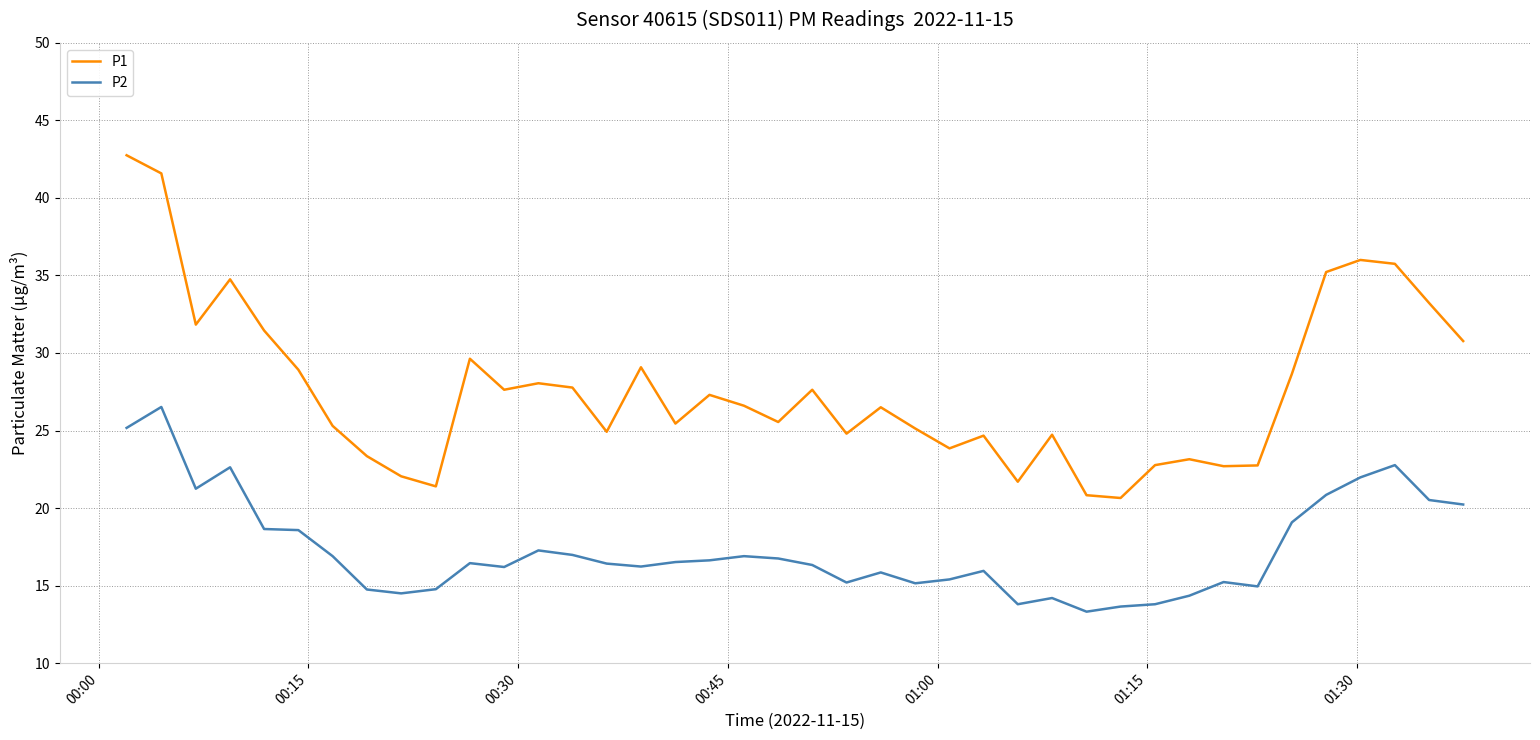

Rank the series by their average value, from lowest to highest.

P2, P1